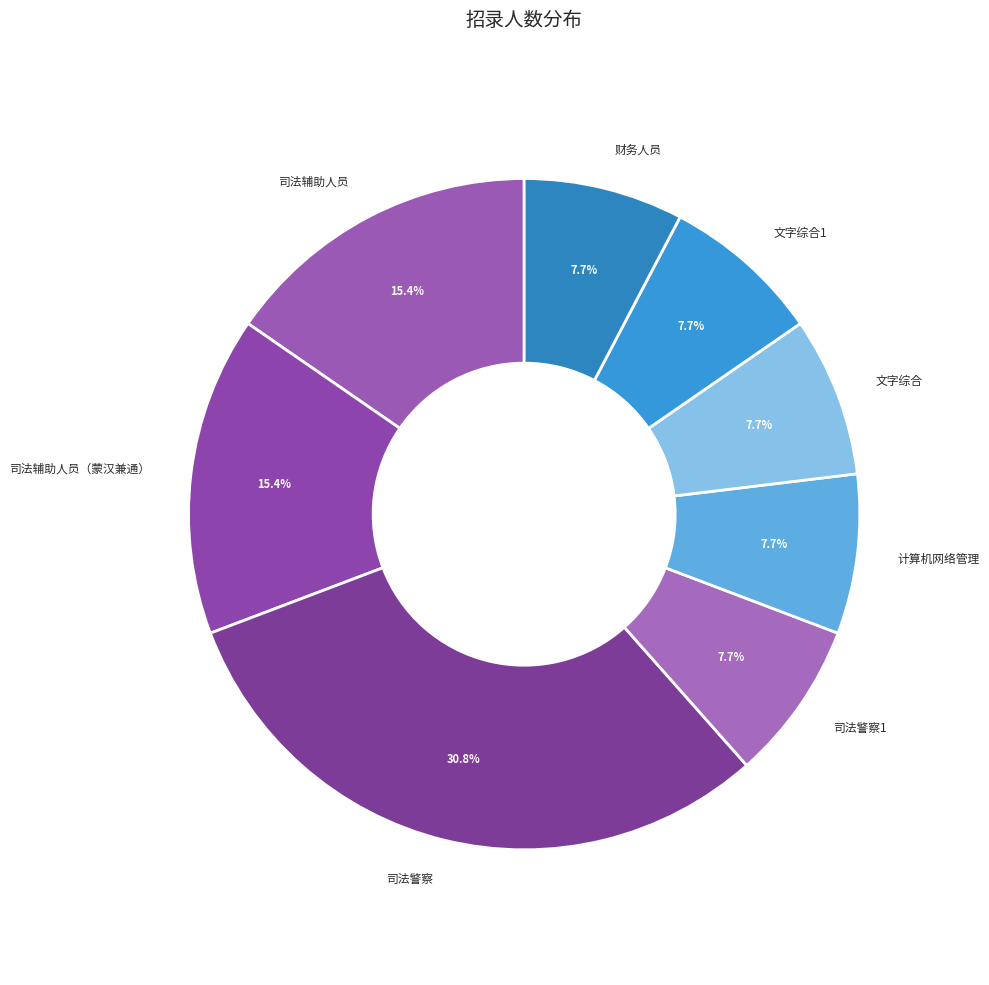

True or false: 司法辅助人员（蒙汉兼通） accounts for 9% of the total.

False